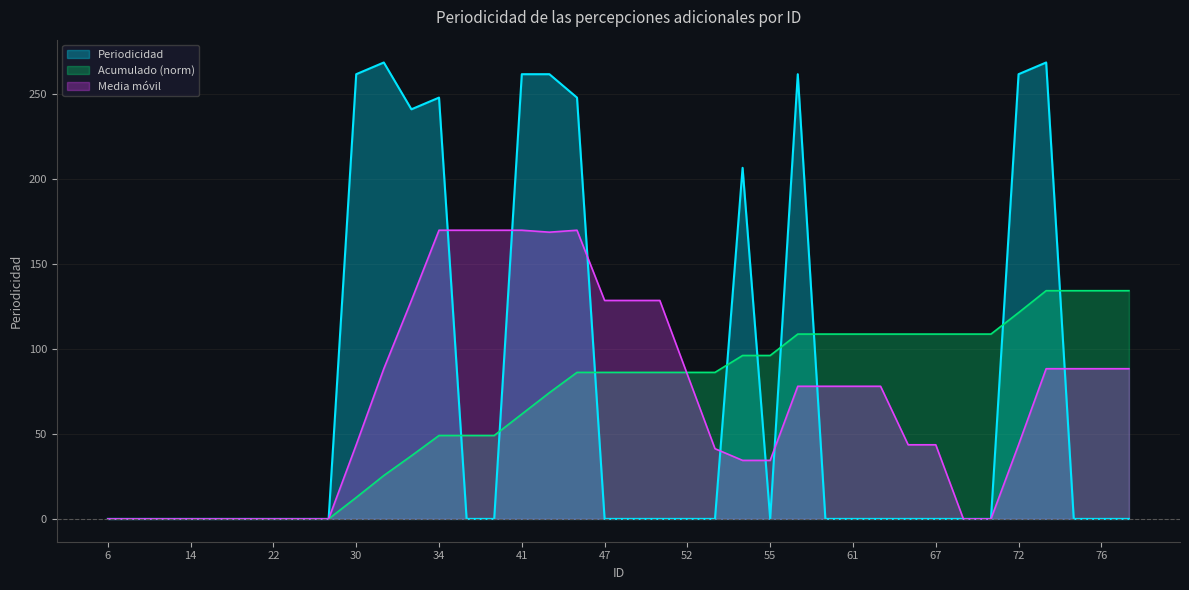

How many points are higher than both their immediate neighbors (excluding endpoints)?

5